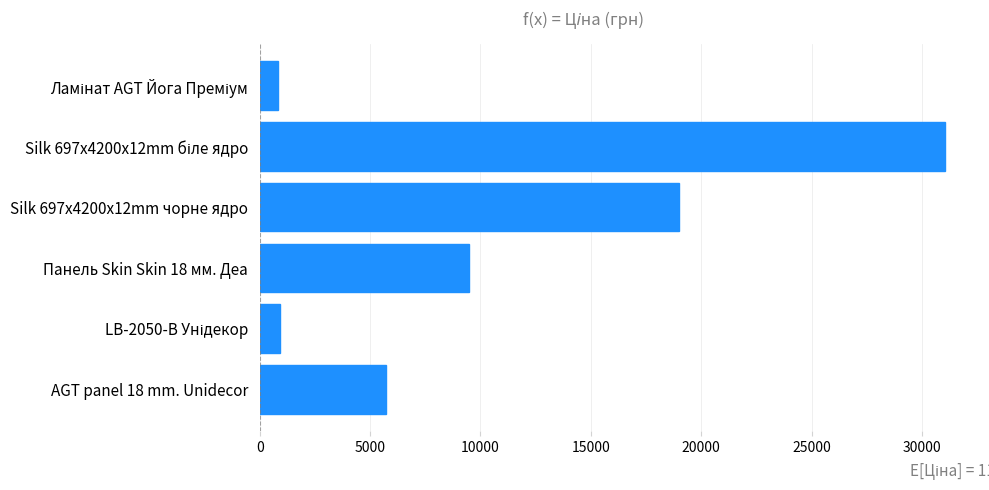

Is it true that the value at AGT panel 18 mm. Unidecor is 8250.7?

False